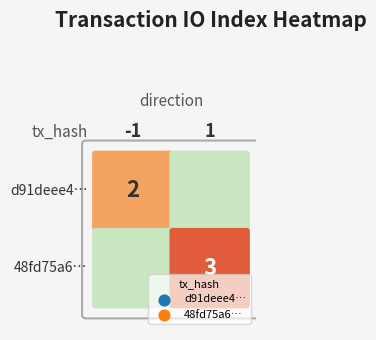

What is the spread (max minus min) of values at 1?

1